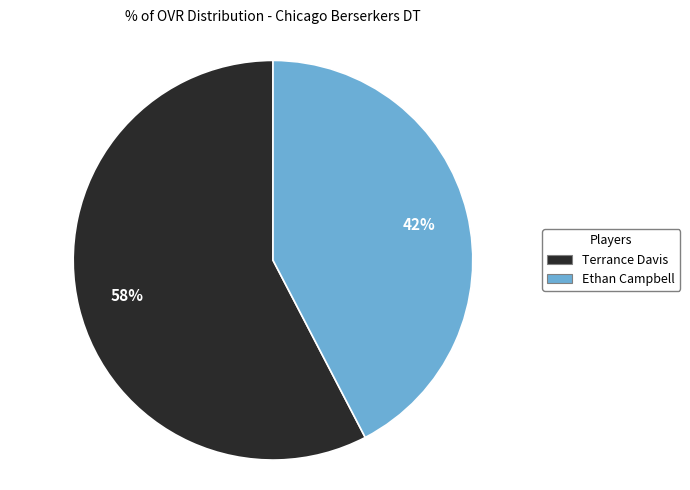

Do Ethan Campbell and Terrance Davis together represent more than half of the pie?

Yes